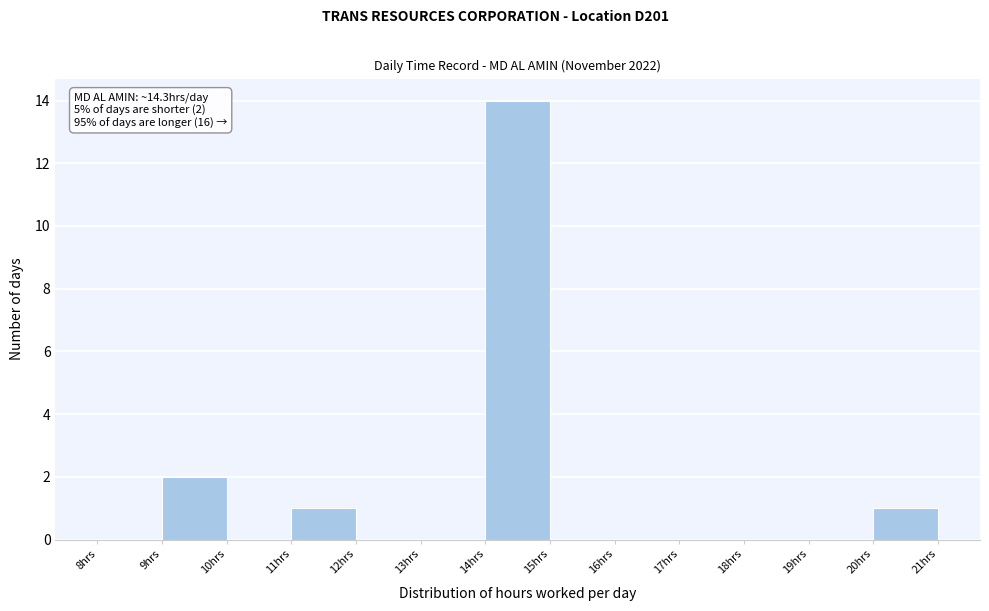

Over which range of the x-axis is the bar tallest?

14 to 15